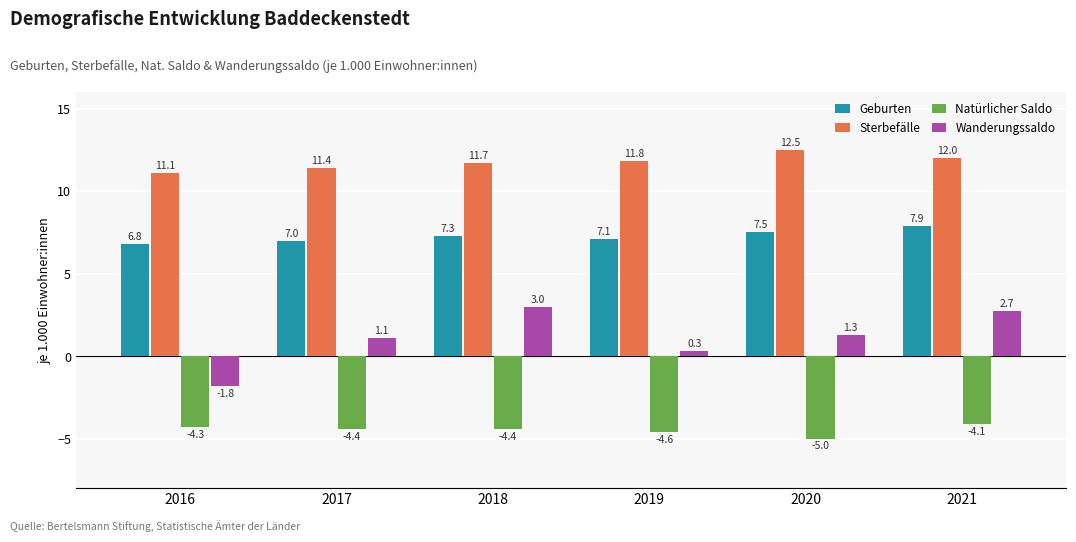

List the labels in order of Geburten value, largest first.

2021, 2020, 2018, 2019, 2017, 2016